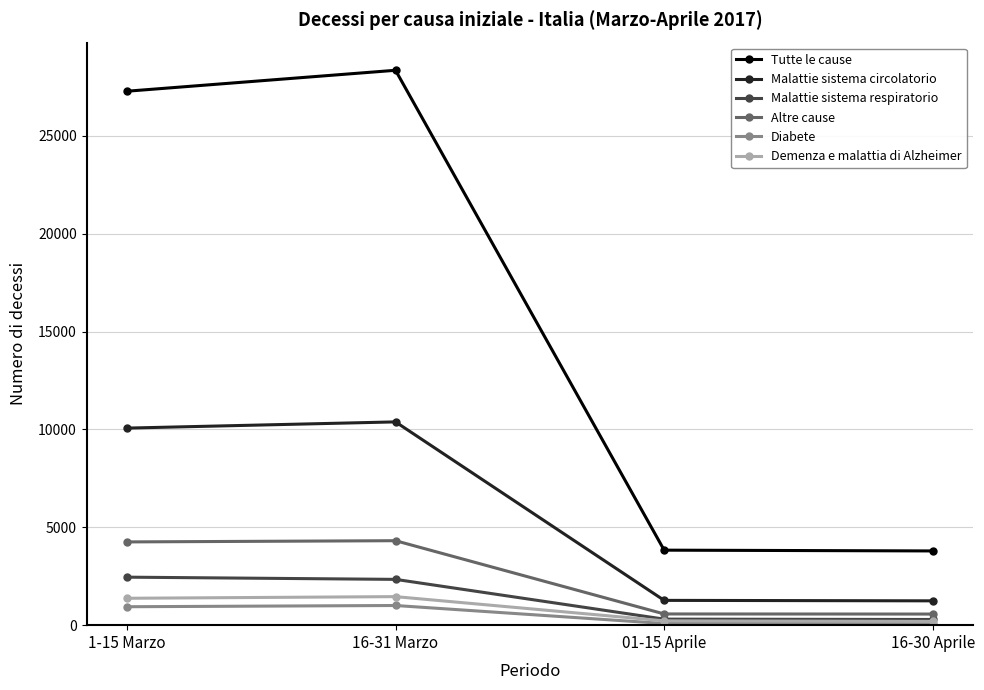

True or false: Malattie sistema circolatorio and Malattie sistema respiratorio intersect in this chart.

False